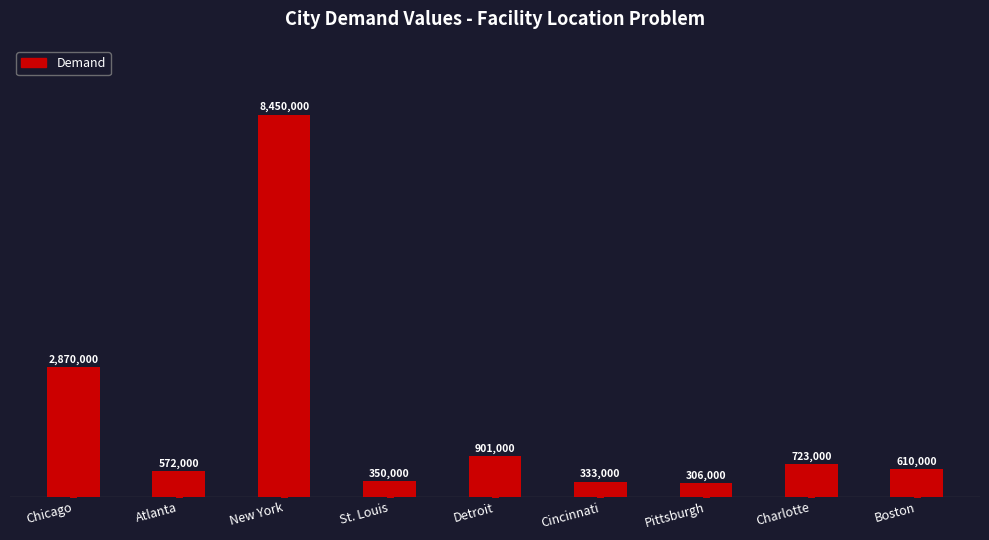

What position from the right is Pittsburgh?

3